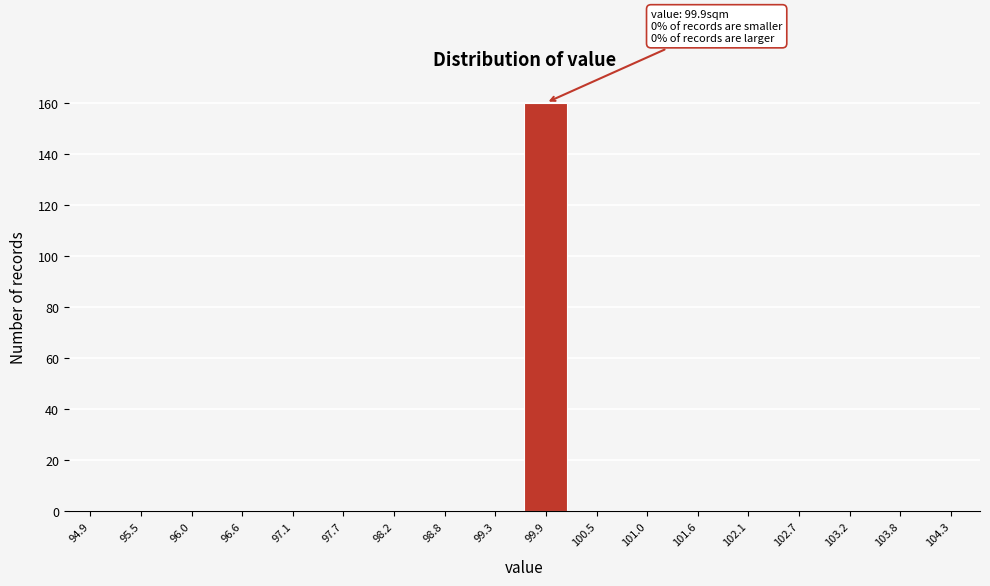

Reading left to right, what are all the values shown in this chart?

94.9=0	95.5=0	96.0=0	96.6=0	97.1=0	97.7=0	98.2=0	98.8=0	99.3=0	99.9=160	100.5=0	101.0=0	101.6=0	102.1=0	102.7=0	103.2=0	103.8=0	104.3=0